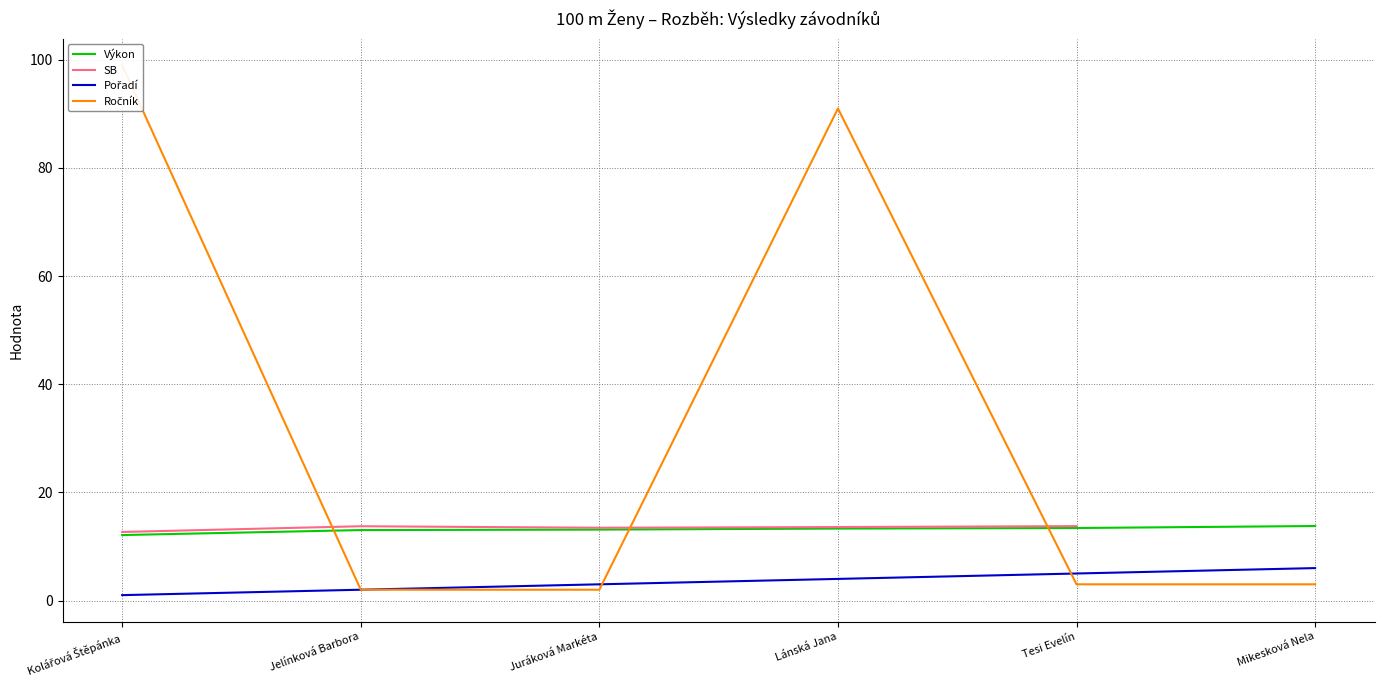

Read the Pořadí value at Jelínková Barbora.

2.0